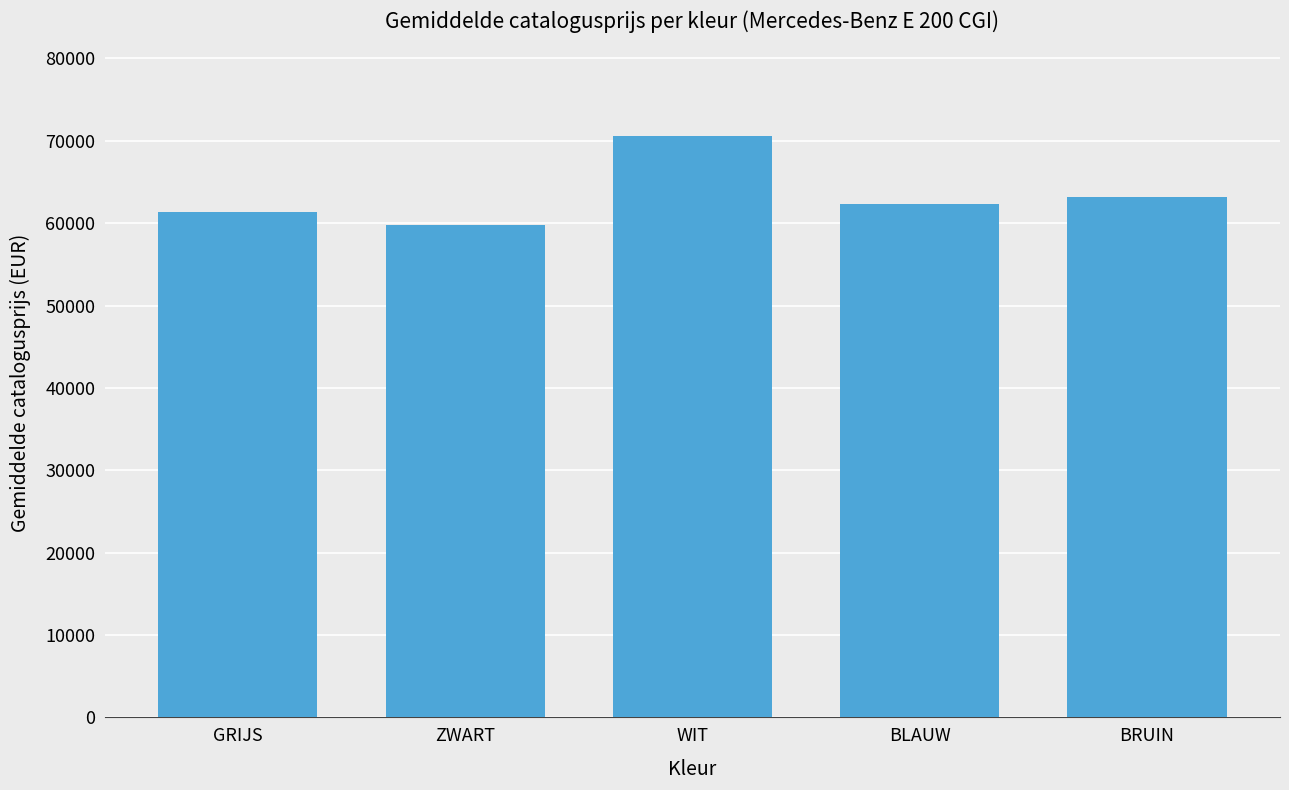

What is the label of the 2nd bar from the left?

ZWART